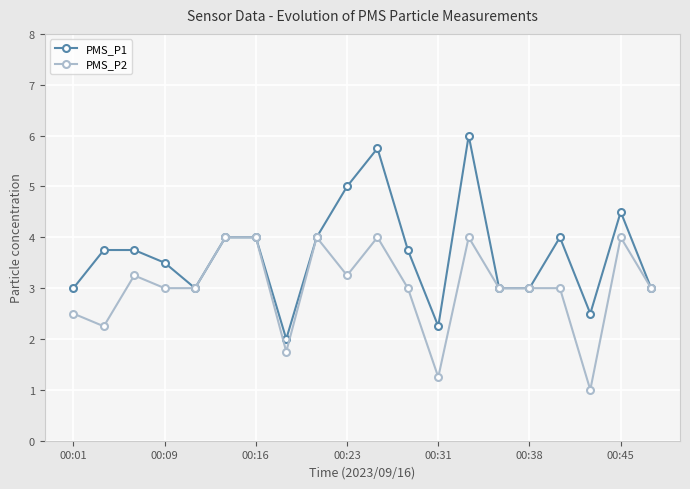

Rank the series by their maximum value, from lowest to highest.

PMS_P2, PMS_P1